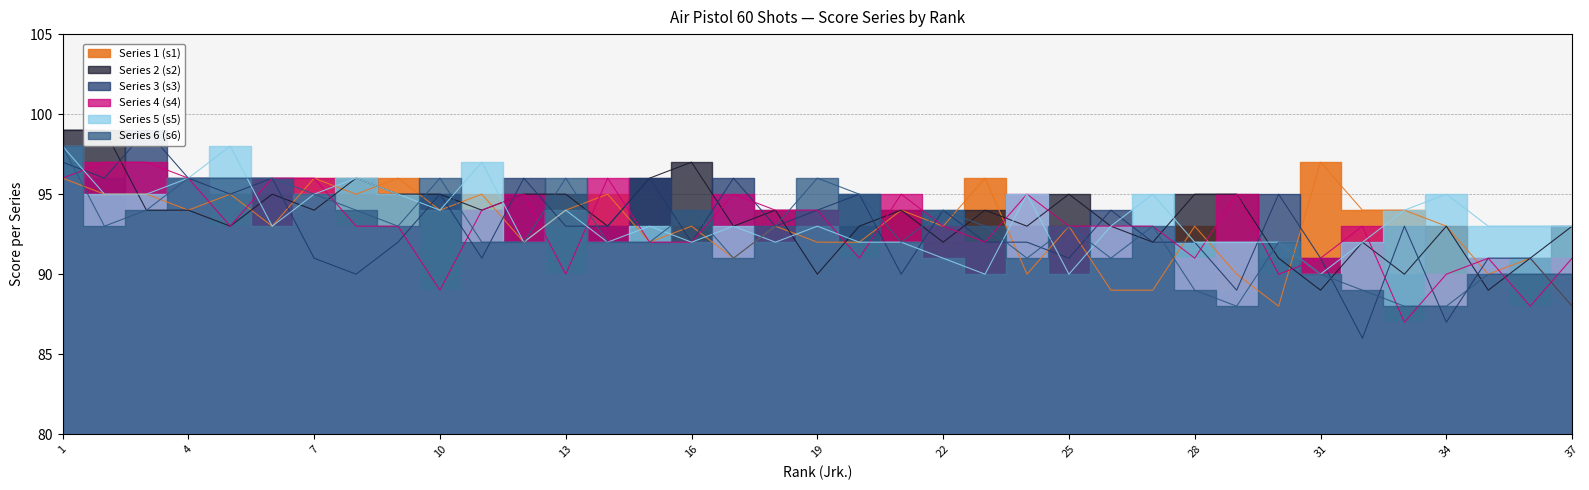

Is the value of Series 3 (s3) at 29 greater than the value of Series 4 (s4) at 10?

No